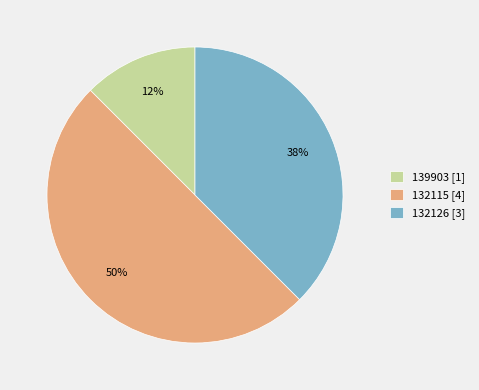

To the nearest percent, what portion does 132115 [4] represent?

50%